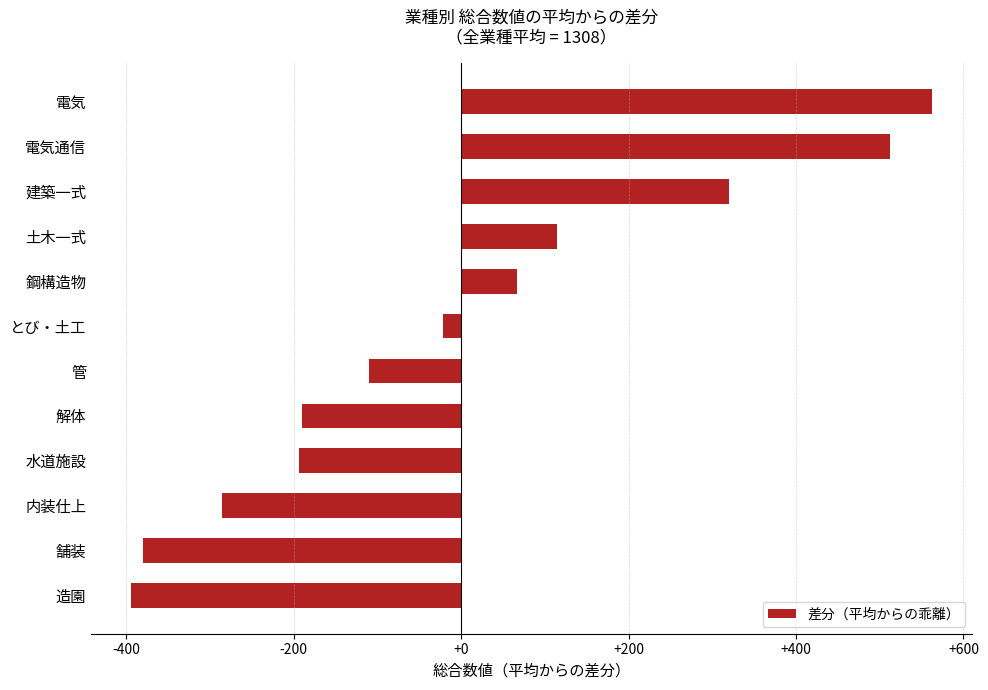

Read the value at 管.

-109.8